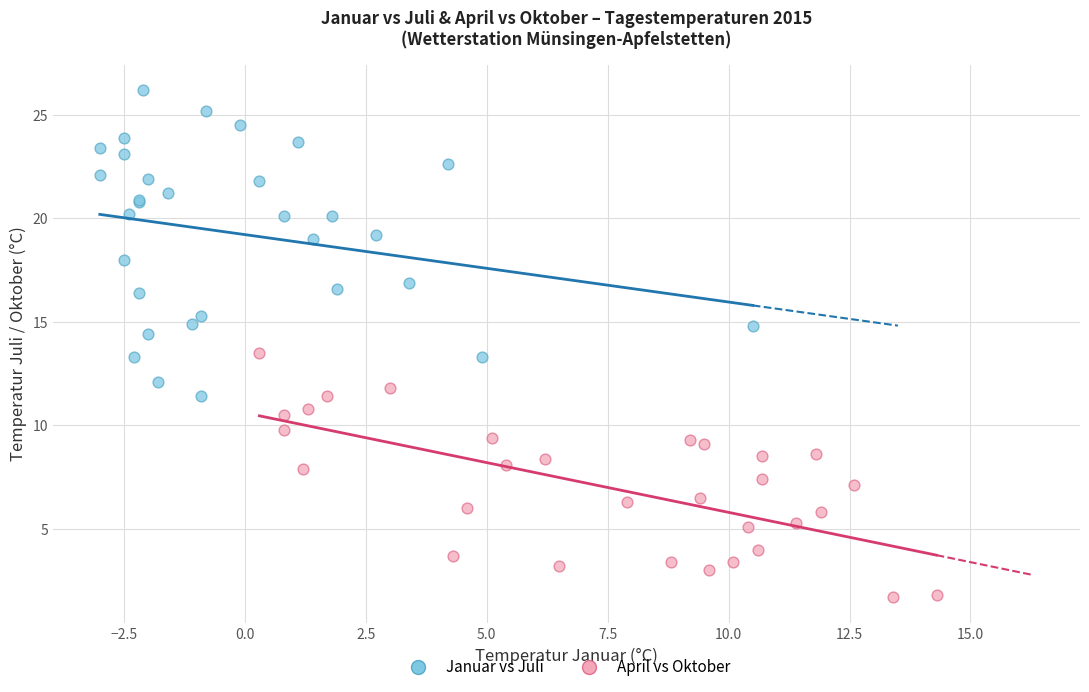

Which series contains the lowest Y value?

April vs Oktober